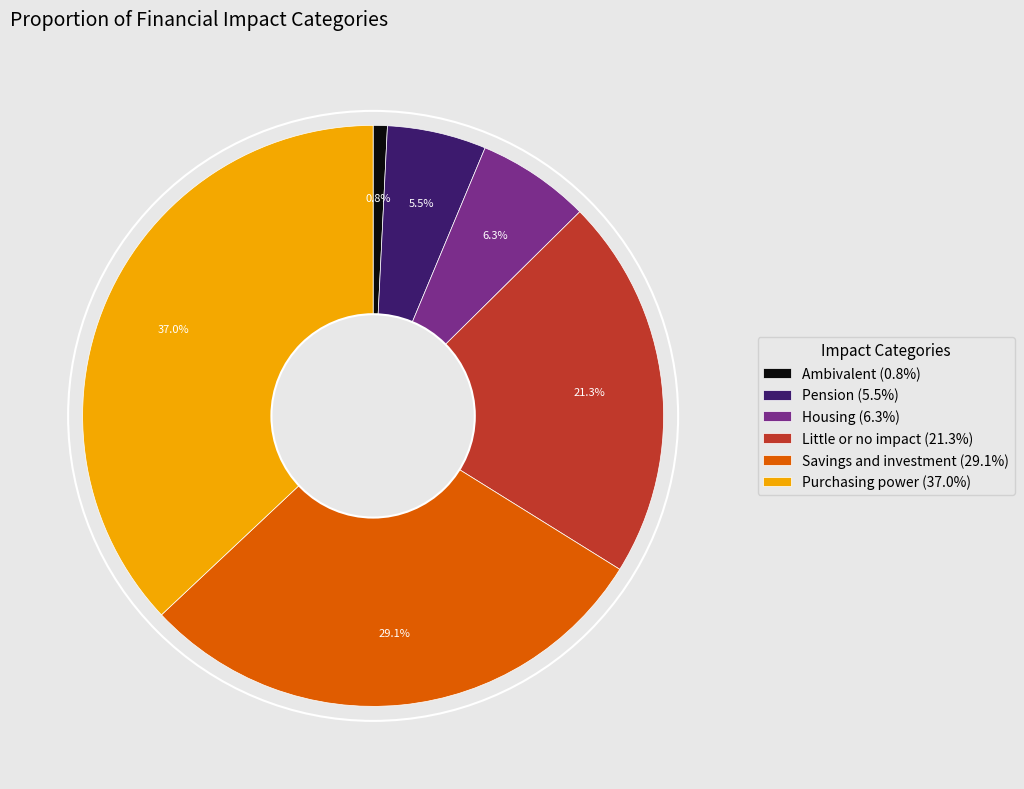

Does Ambivalent account for over 50% of the chart?

No